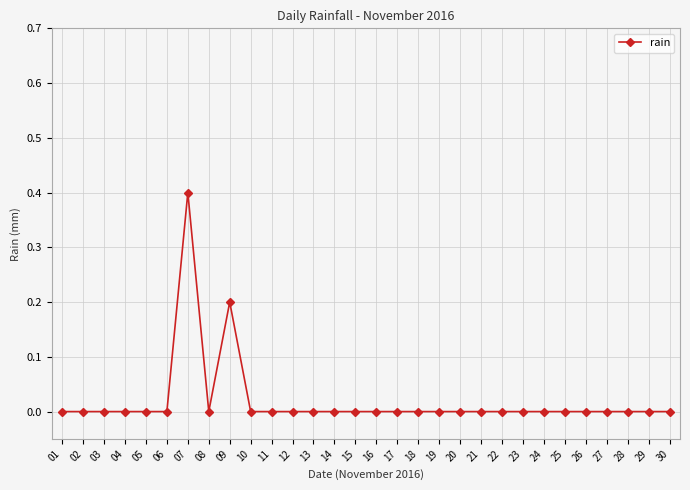

Reading left to right, extract all data points from this chart.

01=0.0	02=0.0	03=0.0	04=0.0	05=0.0	06=0.0	07=0.4	08=0.0	09=0.2	10=0.0	11=0.0	12=0.0	13=0.0	14=0.0	15=0.0	16=0.0	17=0.0	18=0.0	19=0.0	20=0.0	21=0.0	22=0.0	23=0.0	24=0.0	25=0.0	26=0.0	27=0.0	28=0.0	29=0.0	30=0.0